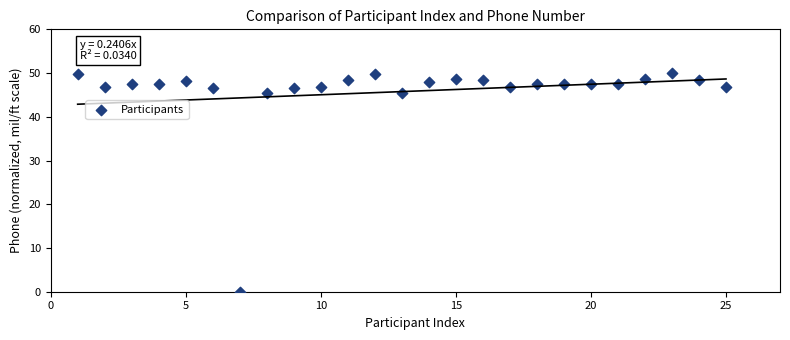

What is the range of X values (max minus min)?

24.0